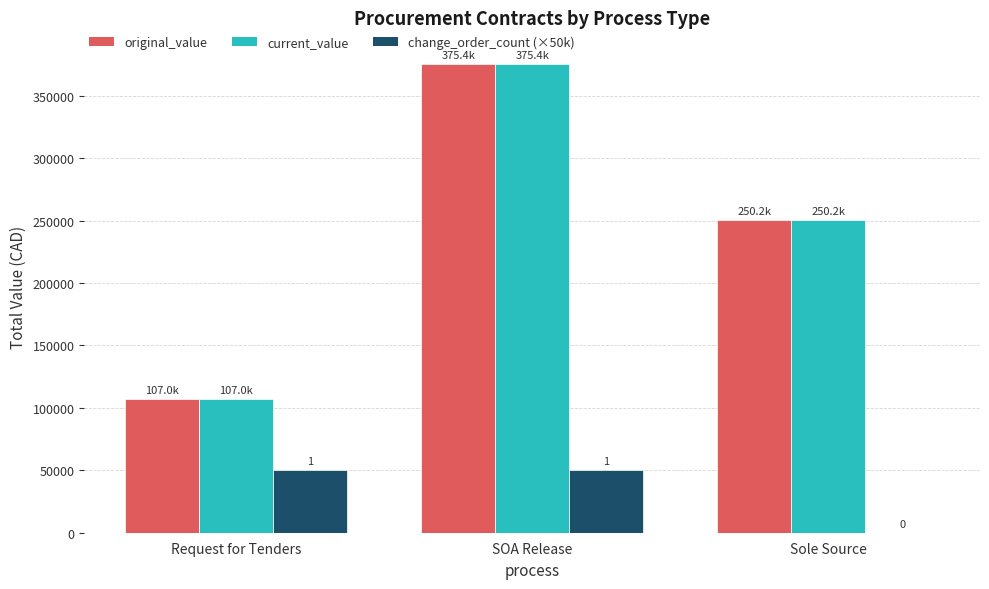

What is the greatest value displayed?

375397.0